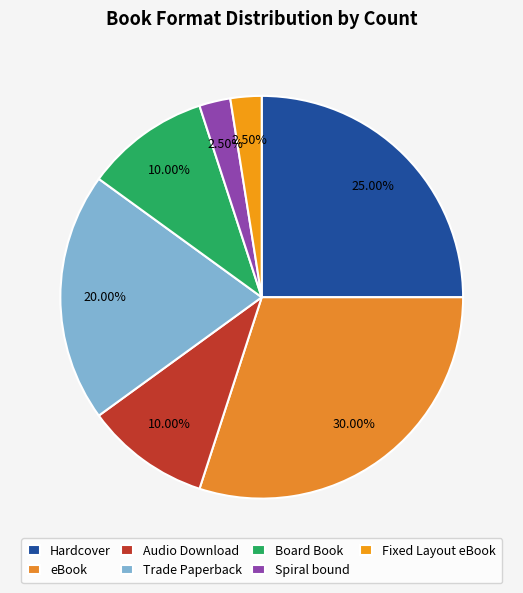

Rank the categories by value from highest to lowest.

eBook, Hardcover, Trade Paperback, Audio Download, Board Book, Spiral bound, Fixed Layout eBook